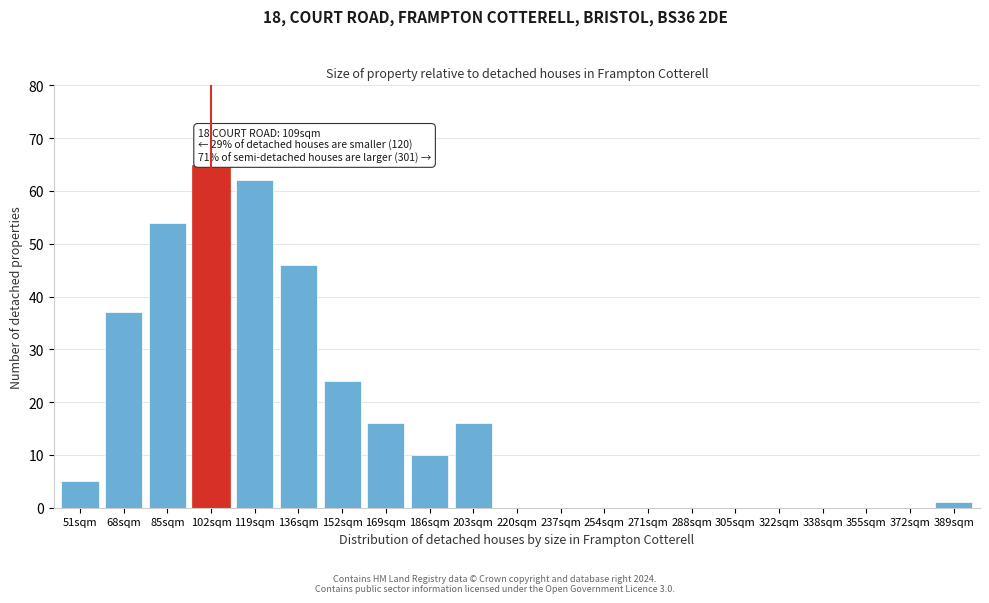

Reading left to right, what are all the values shown in this chart?

51sqm=5	68sqm=37	85sqm=54	102sqm=65	119sqm=62	136sqm=46	152sqm=24	169sqm=16	186sqm=10	203sqm=16	220sqm=0	237sqm=0	254sqm=0	271sqm=0	288sqm=0	305sqm=0	322sqm=0	338sqm=0	355sqm=0	372sqm=0	389sqm=1